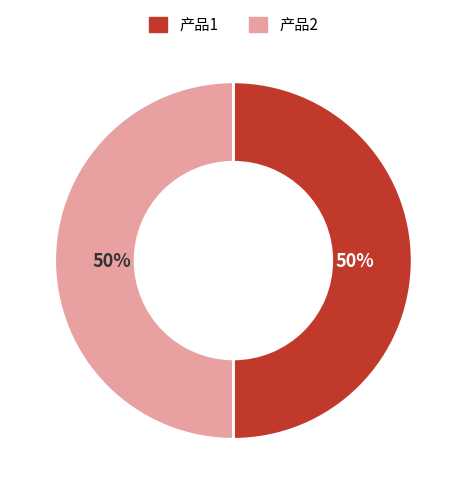

To the nearest percent, what portion does 产品2 represent?

50%